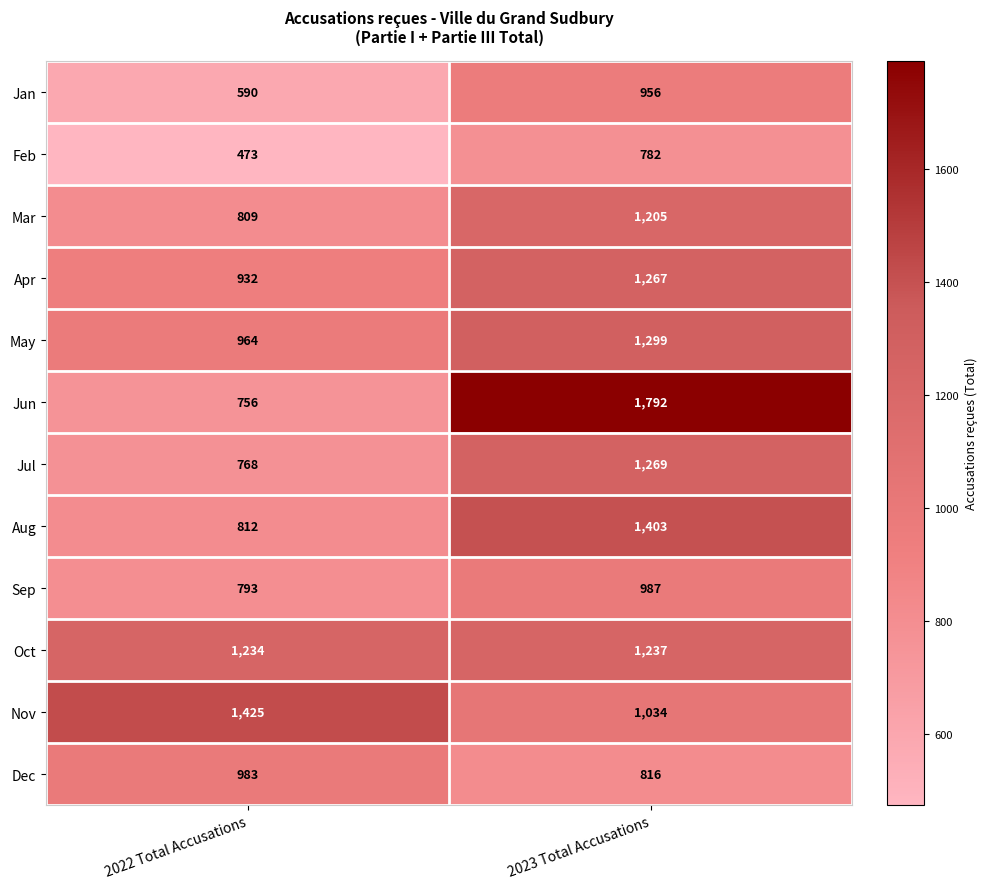

What is the maximum value shown in the chart?

1792